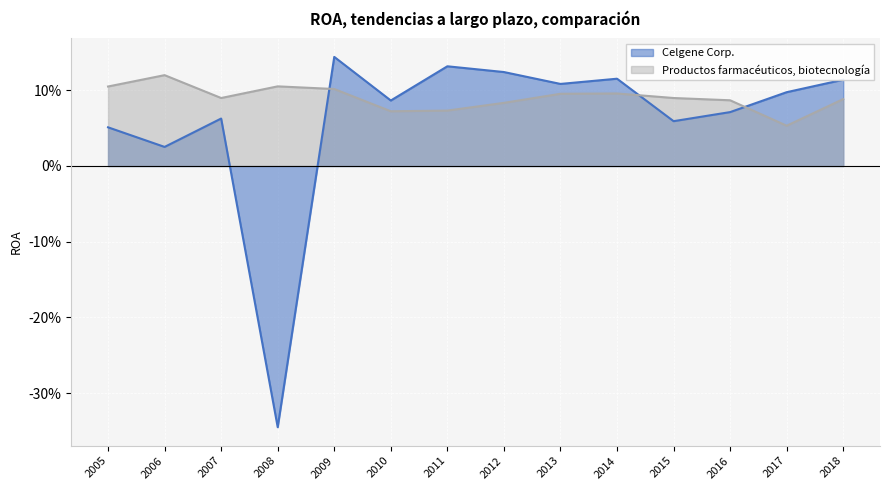

Reading left to right, list all the values displayed in this chart.

Celgene Corp.: 0.1	0.0	0.1	-0.3	0.1	0.1	0.1	0.1	0.1	0.1	0.1	0.1	0.1	0.1
Productos farmacéuticos, biotecnología: 0.1	0.1	0.1	0.1	0.1	0.1	0.1	0.1	0.1	0.1	0.1	0.1	0.1	0.1